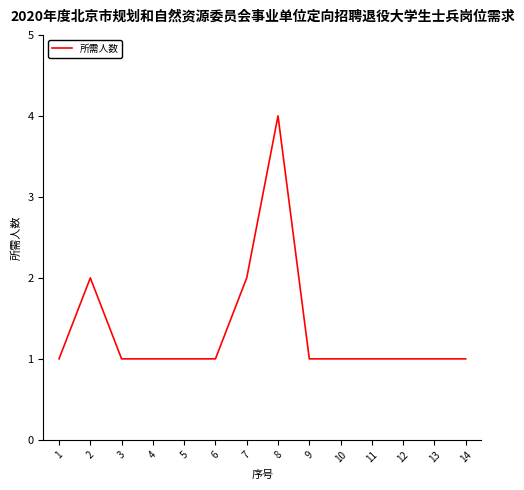

How many lines are shown in the chart?

1